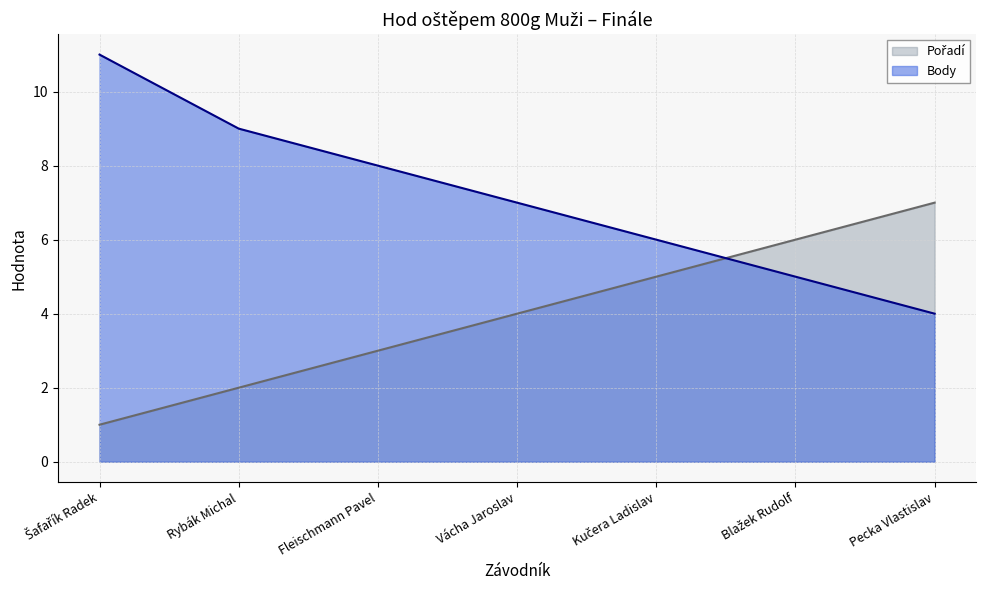

True or false: Body has a value of 15 at Šafařík Radek.

False